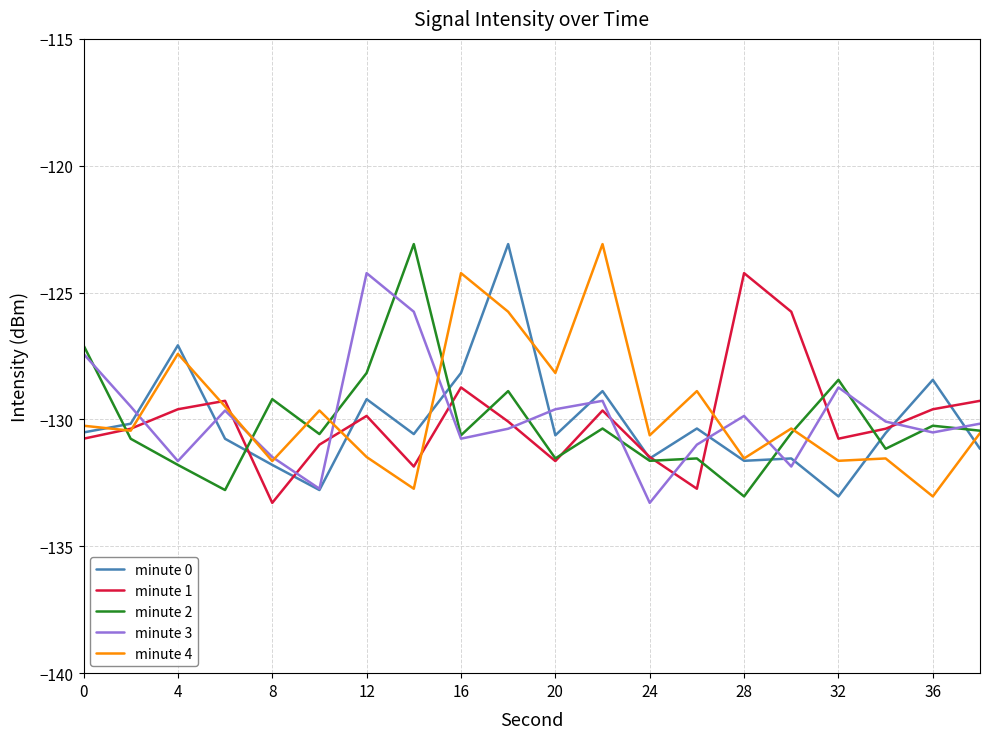

After their last crossing, which series has the higher values: minute 3 or minute 4?

minute 3